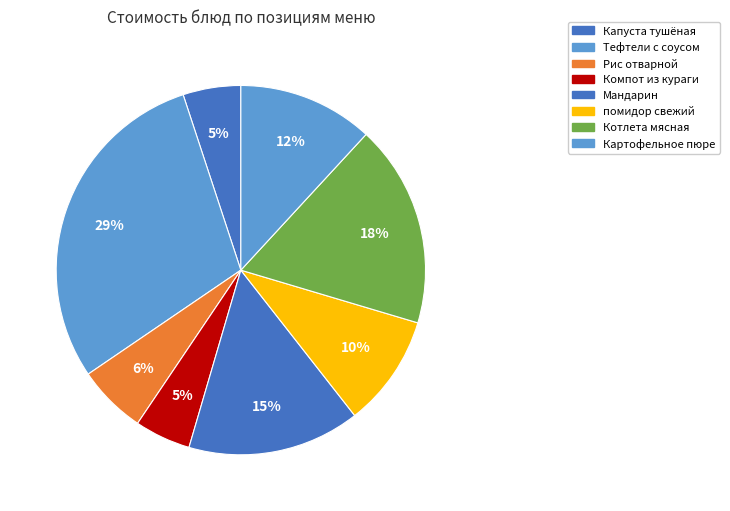

True or false: Мандарин accounts for 1% of the total.

False